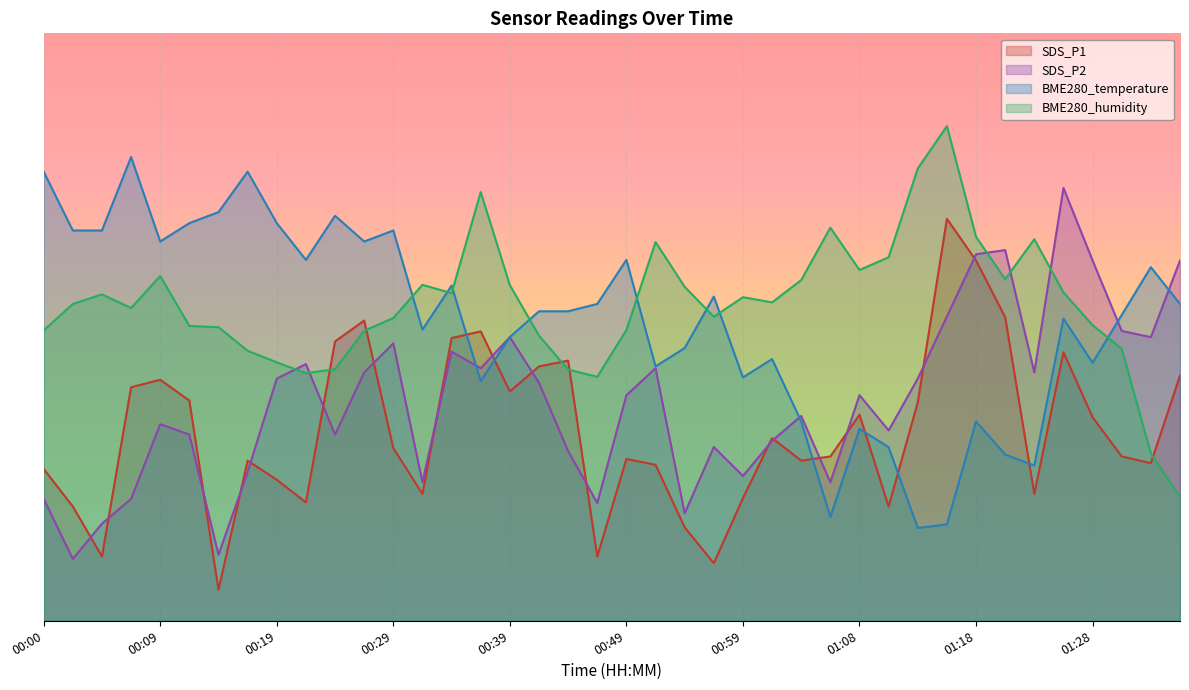

What is the sum of the SDS_P2 values at 01:13 and 00:00?

58.9